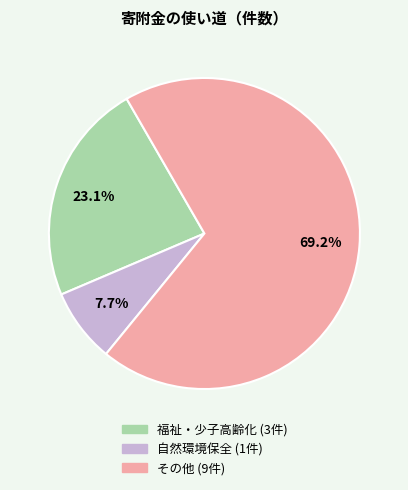

How many segments does this pie chart have?

3